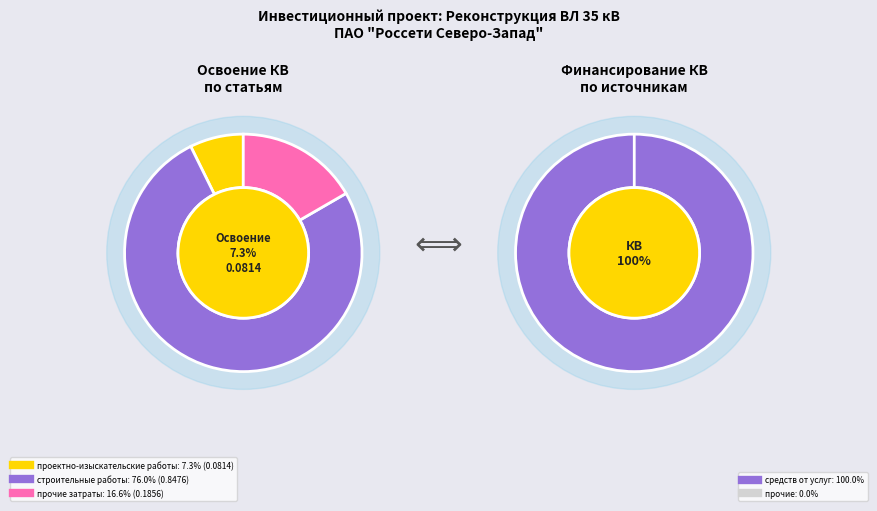

What is the change in value from строительные работы to прочие затраты?

-0.7